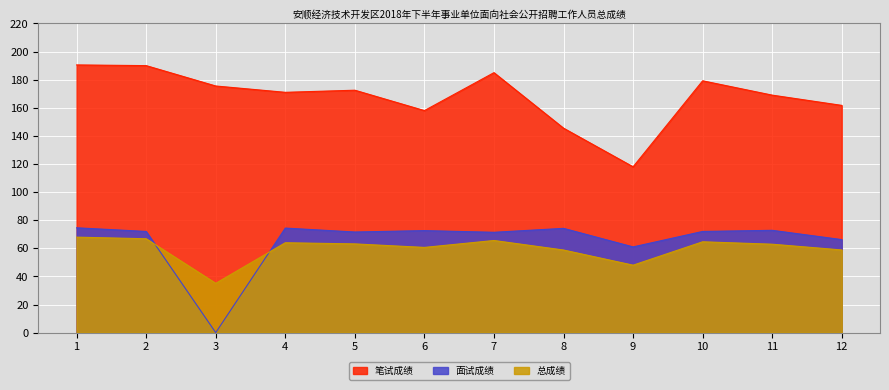

Rank the categories by 面试成绩 value from lowest to highest.

3, 9, 12, 7, 5, 2, 10, 6, 11, 8, 4, 1